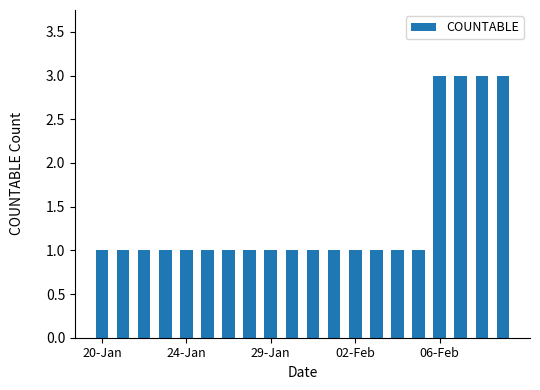

What is the sum of all values?

28